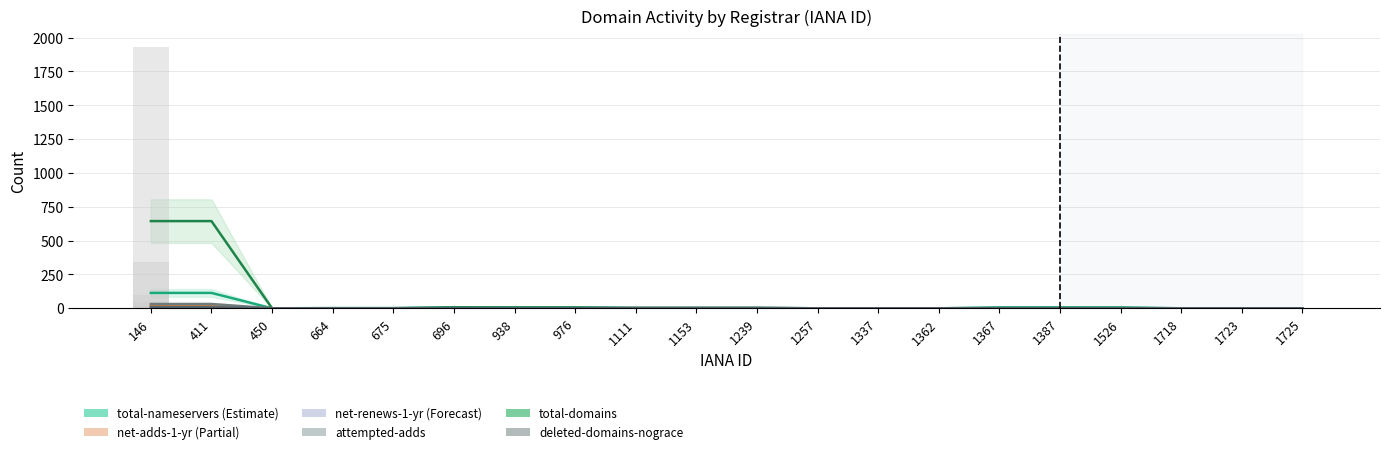

Rank the series by their maximum value, from highest to lowest.

total-domains (line), total-nameservers (line), attempted-adds (line), net-adds-1-yr (line), deleted-domains-nograce (line), net-renews-1-yr (line)